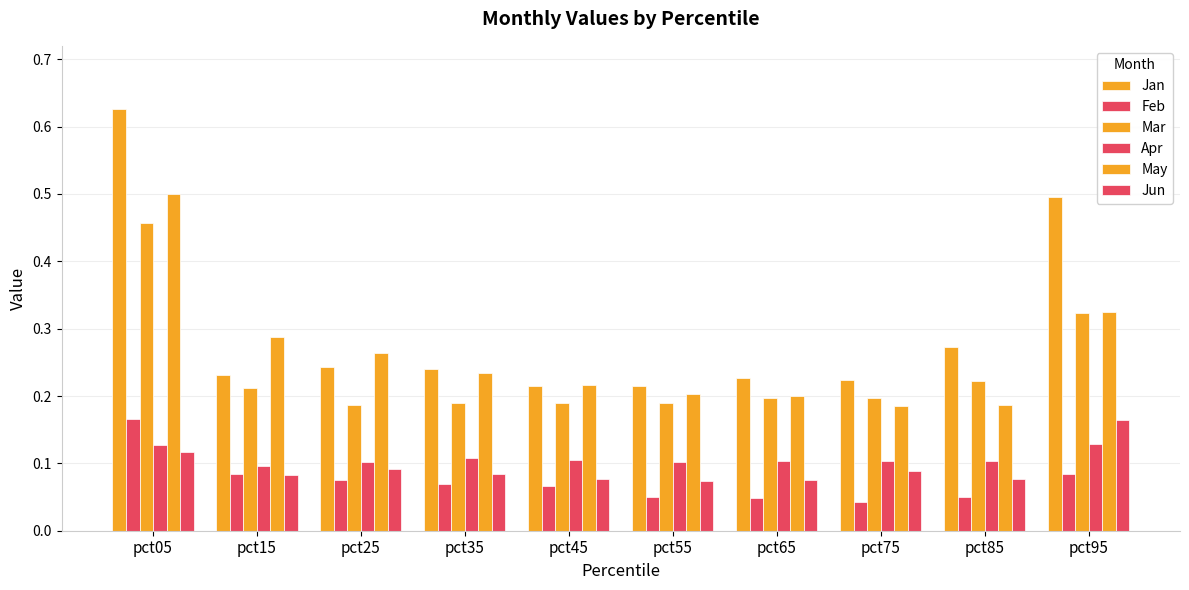

Reading left to right, list all the values displayed in this chart.

Jan: 0.6	0.2	0.2	0.2	0.2	0.2	0.2	0.2	0.3	0.5
Feb: 0.2	0.1	0.1	0.1	0.1	0.0	0.0	0.0	0.0	0.1
Mar: 0.5	0.2	0.2	0.2	0.2	0.2	0.2	0.2	0.2	0.3
Apr: 0.1	0.1	0.1	0.1	0.1	0.1	0.1	0.1	0.1	0.1
May: 0.5	0.3	0.3	0.2	0.2	0.2	0.2	0.2	0.2	0.3
Jun: 0.1	0.1	0.1	0.1	0.1	0.1	0.1	0.1	0.1	0.2